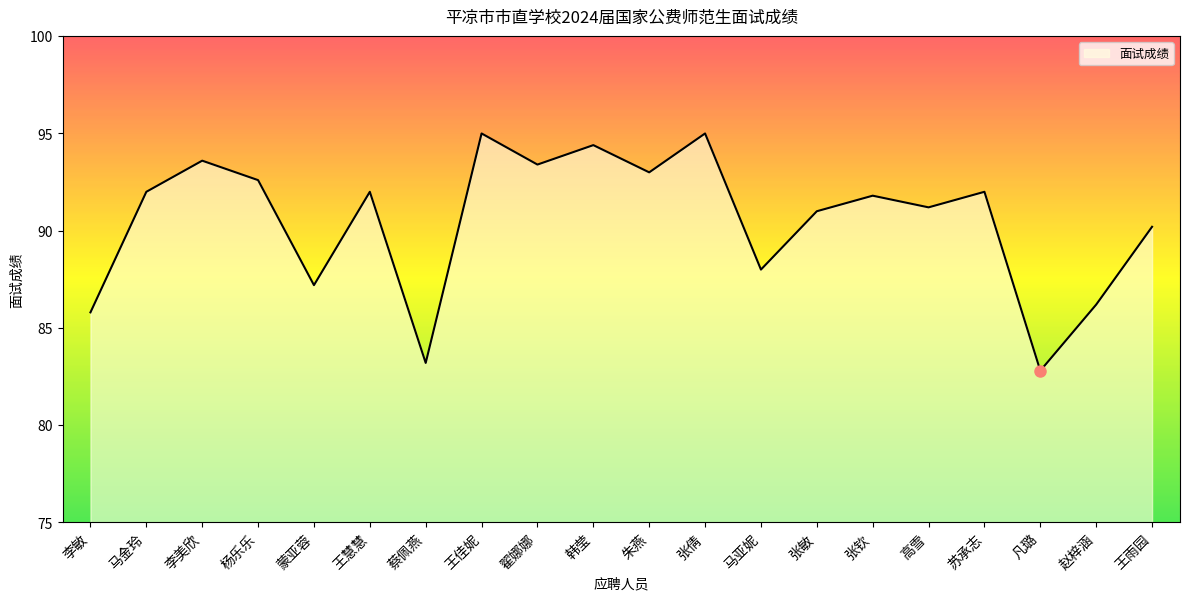

Reading left to right, extract all data points from this chart.

李敏=85.8	马金玲=92.0	李美欣=93.6	杨乐乐=92.6	蒙亚蓉=87.2	王慧慧=92.0	蔡佩燕=83.2	王佳妮=95.0	翟娜娜=93.4	韩莹=94.4	朱燕=93.0	张倩=95.0	马亚妮=88.0	张敏=91.0	张钦=91.8	高雪=91.2	苏承志=92.0	凡璐=82.8	赵梓涵=86.2	王雨园=90.2